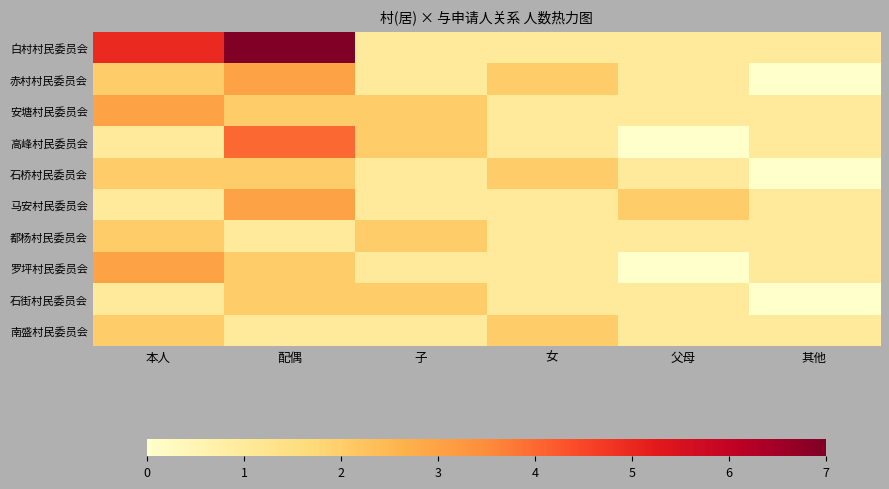

Which series has the widest spread of values?

白村村民委员会